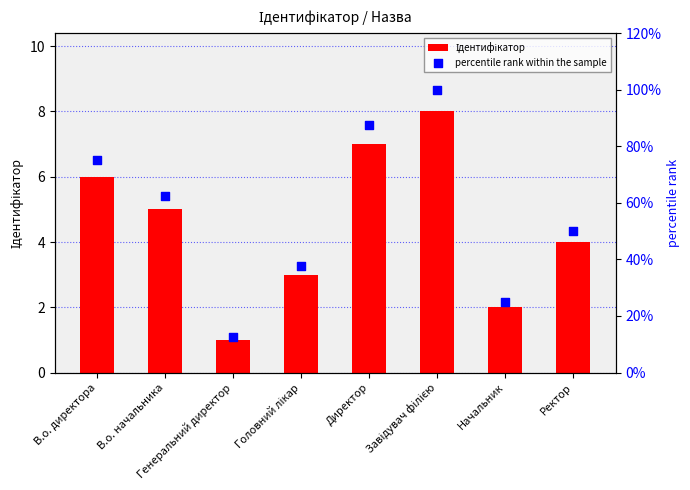

What is the total value across all series at В.о. начальника?

67.5